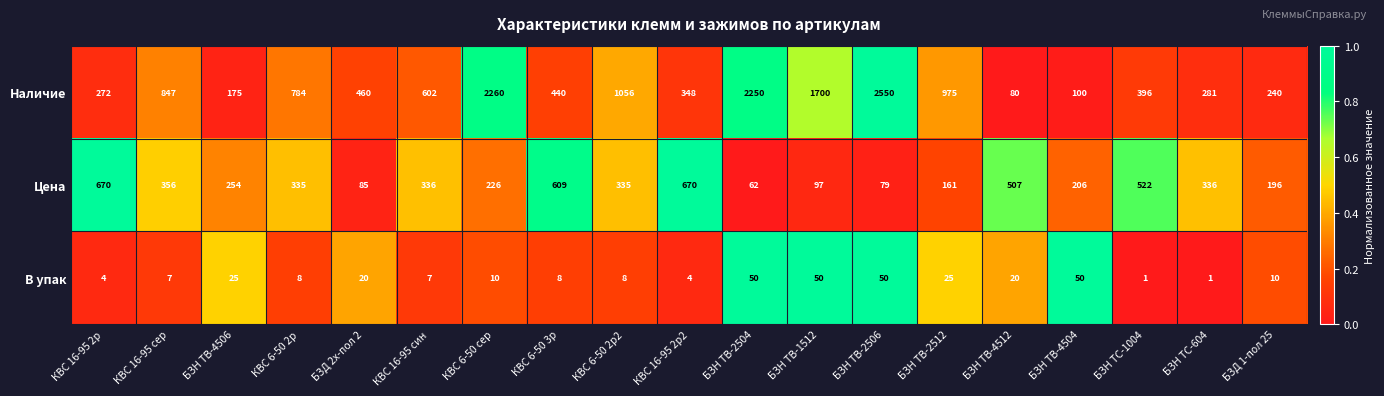

At which label is Наличие closest to 1315?

КВС 6-50 2р2